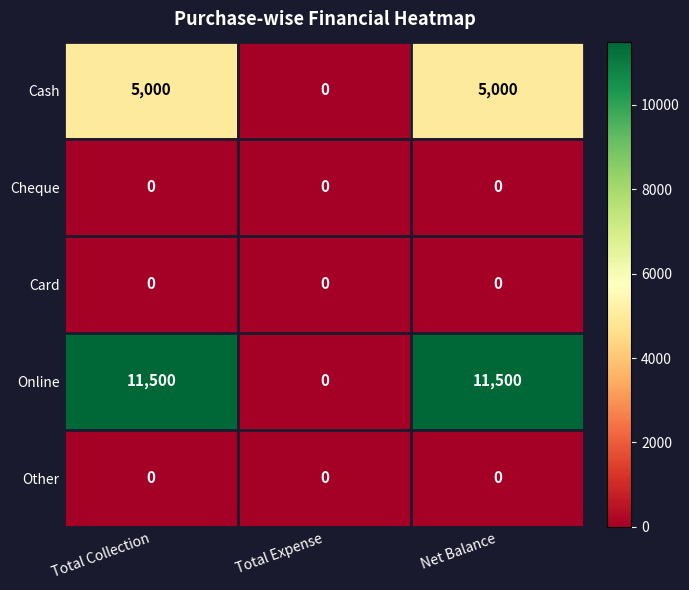

Count the Online values in the range 0 to 11500.

3